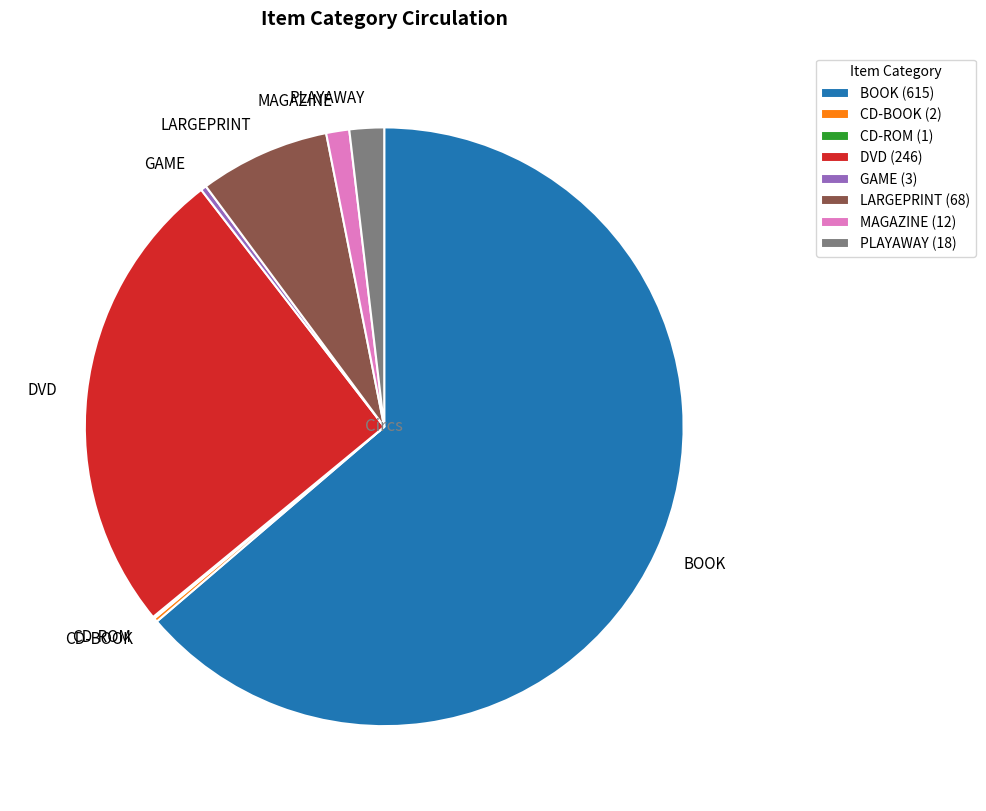

What is the ratio of the value at MAGAZINE to the value at GAME?

4.0